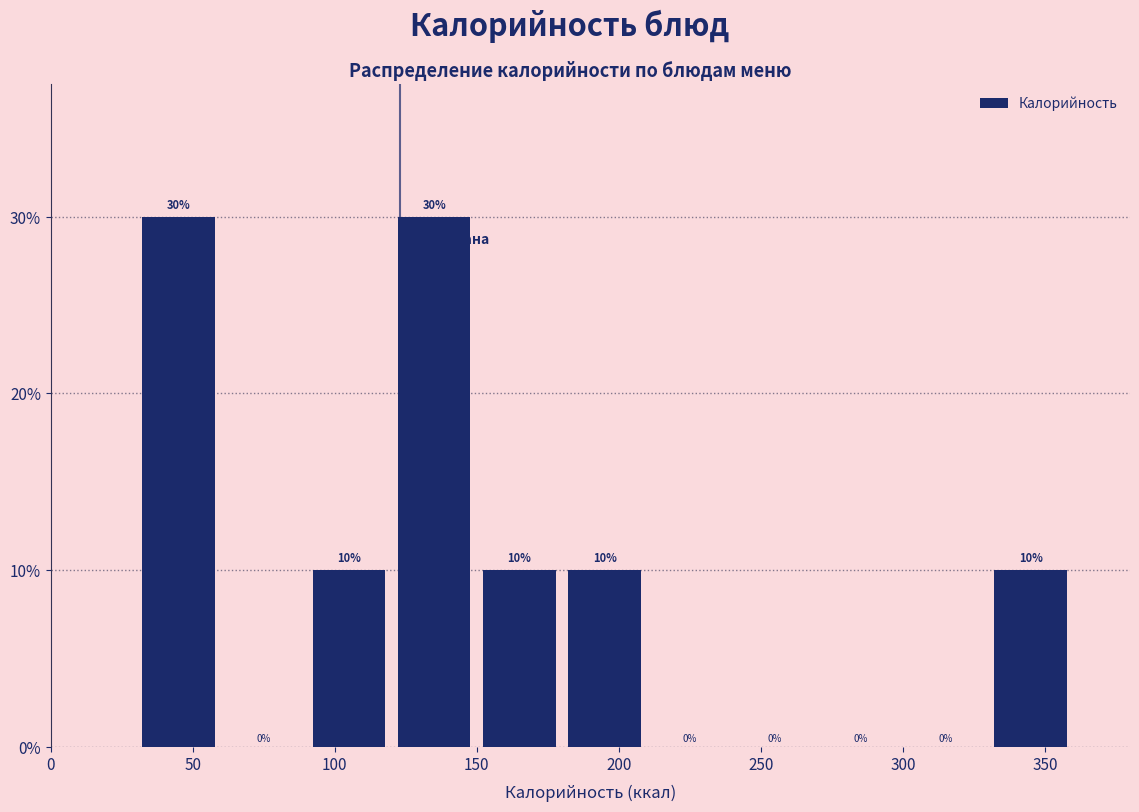

What is the height of the bar covering 30 to 60 on the x-axis?

30